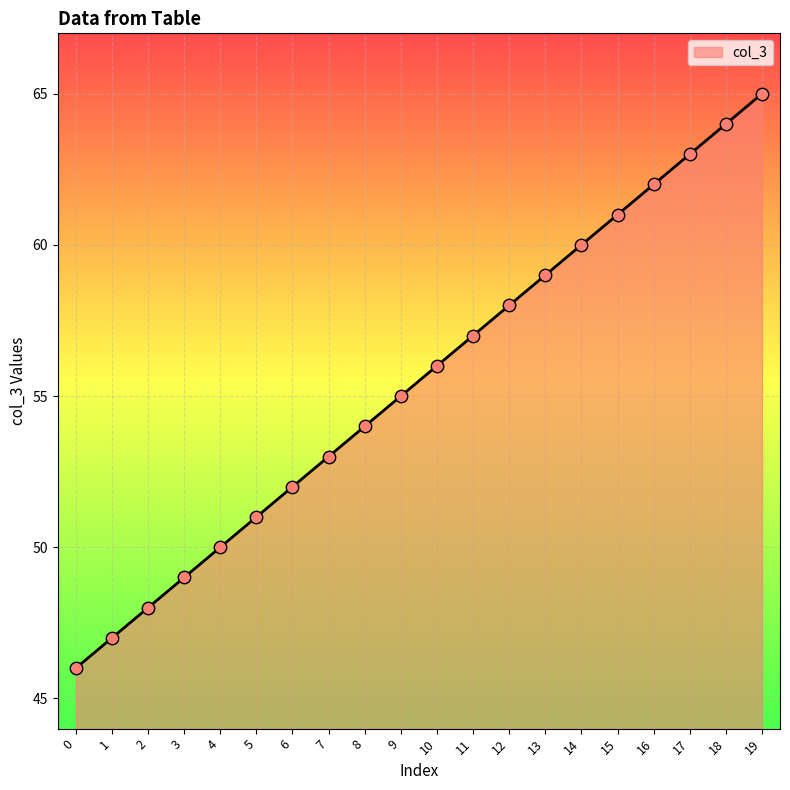

What is the ratio of the value at 1 to the value at 9?

0.9